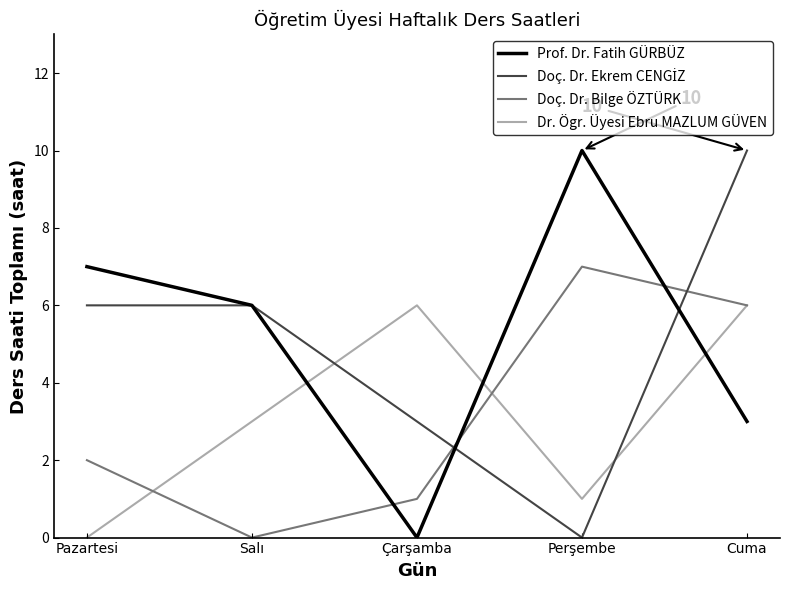

What position from the left is Salı?

2